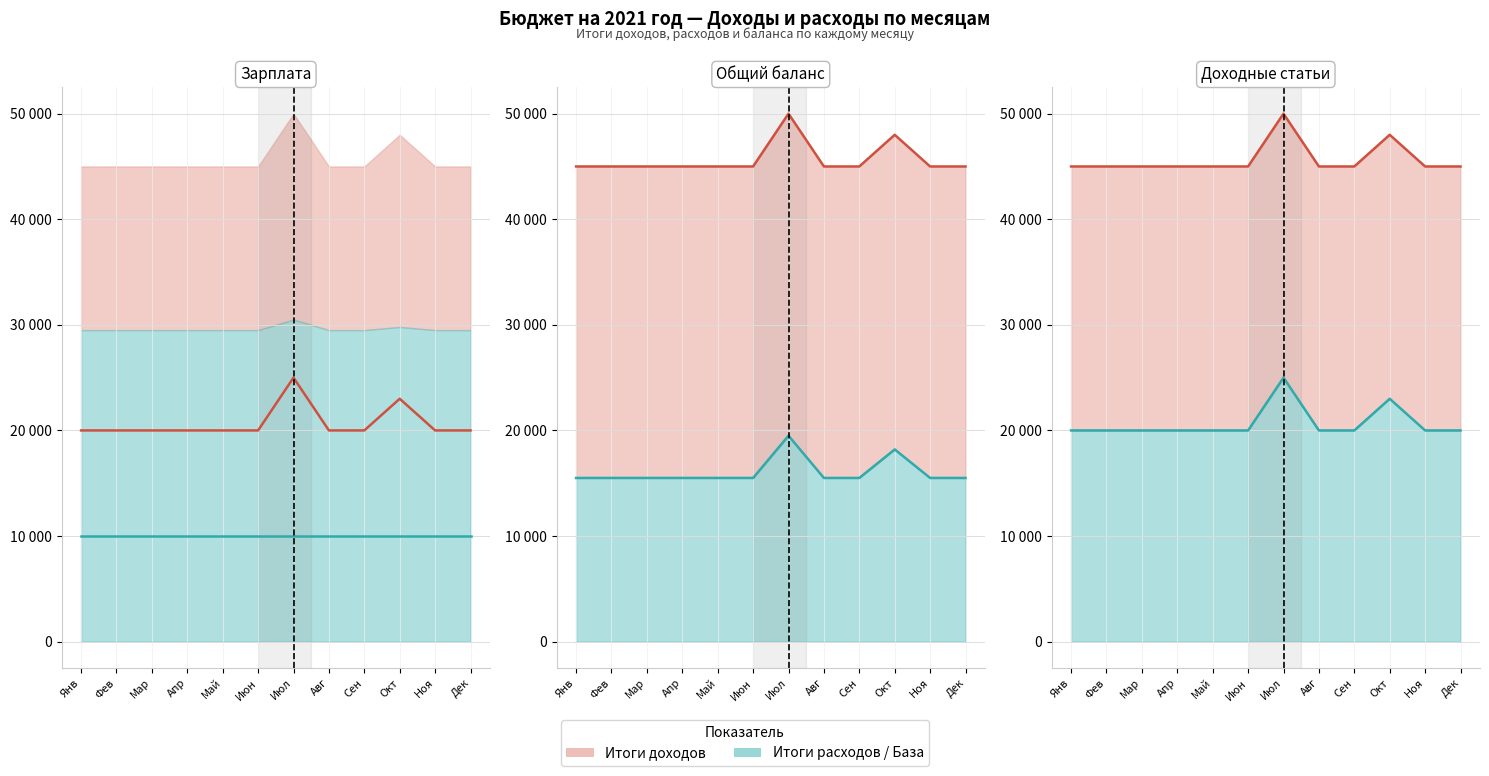

Reading left to right, transcribe all the data shown in this chart.

Итоги доходов (линия): 45000	45000	45000	45000	45000	45000	50000	45000	45000	48000	45000	45000
Итоги расходов (линия): 10000	10000	10000	10000	10000	10000	10000	10000	10000	10000	10000	10000
Баланс (линия): 15500	15500	15500	15500	15500	15500	19500	15500	15500	18200	15500	15500
Все доходы (сумма) (линия): 45000	45000	45000	45000	45000	45000	50000	45000	45000	48000	45000	45000
Зарплата (линия): 20000	20000	20000	20000	20000	20000	25000	20000	20000	23000	20000	20000